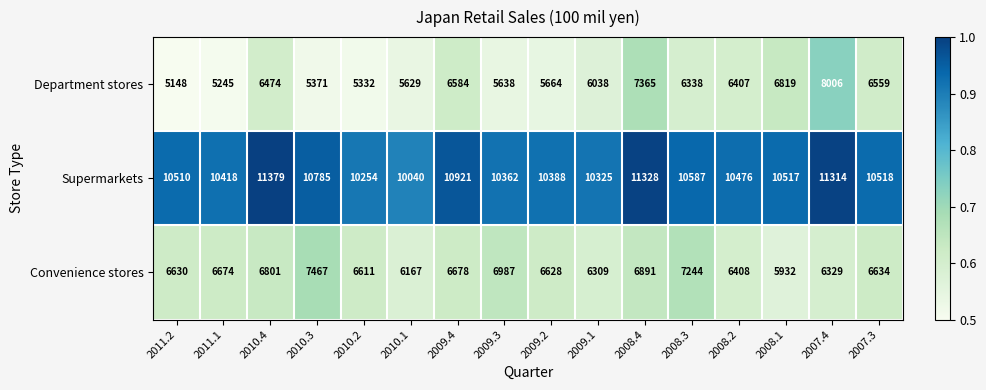

Which series has the largest total across all categories?

Supermarkets